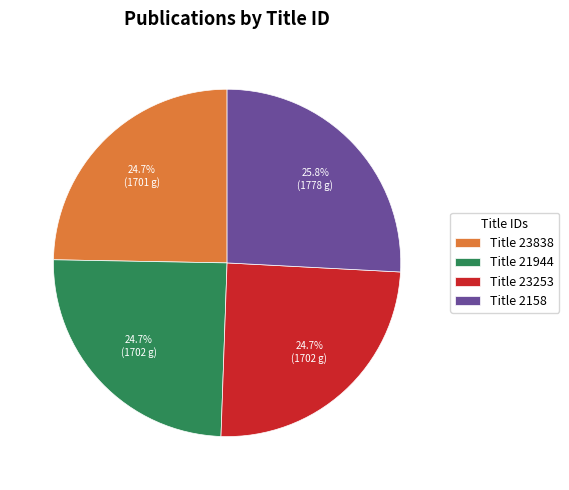

Does Title 21944 account for over 50% of the chart?

No